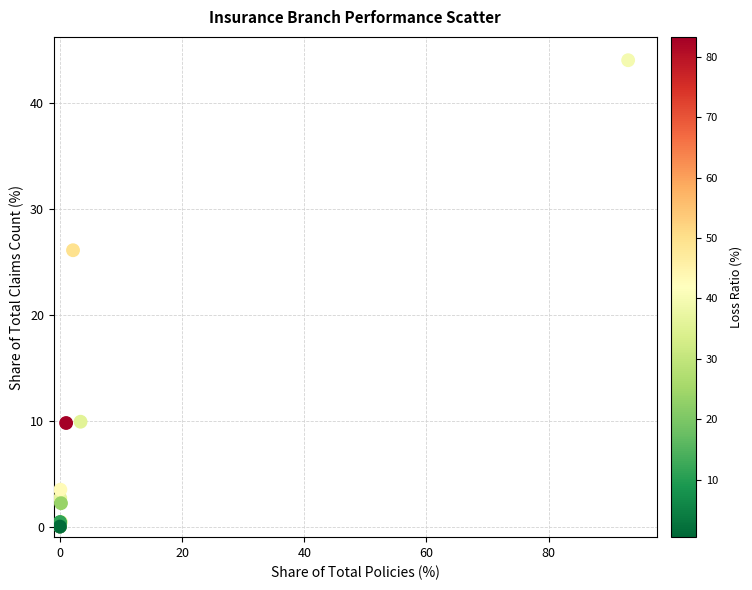

What Y value in the scatter plot is closest to 22?

26.1